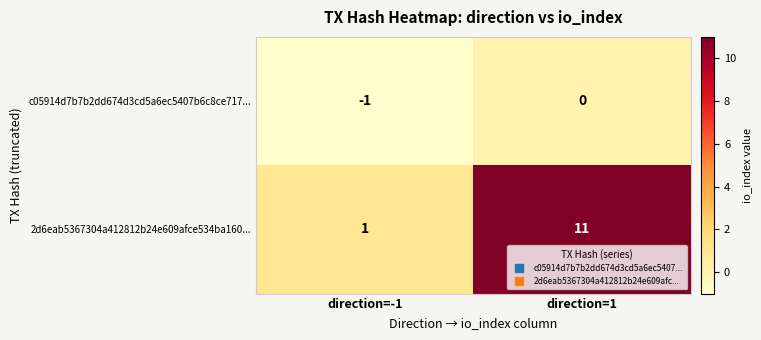

Count the number of data series in this chart.

2